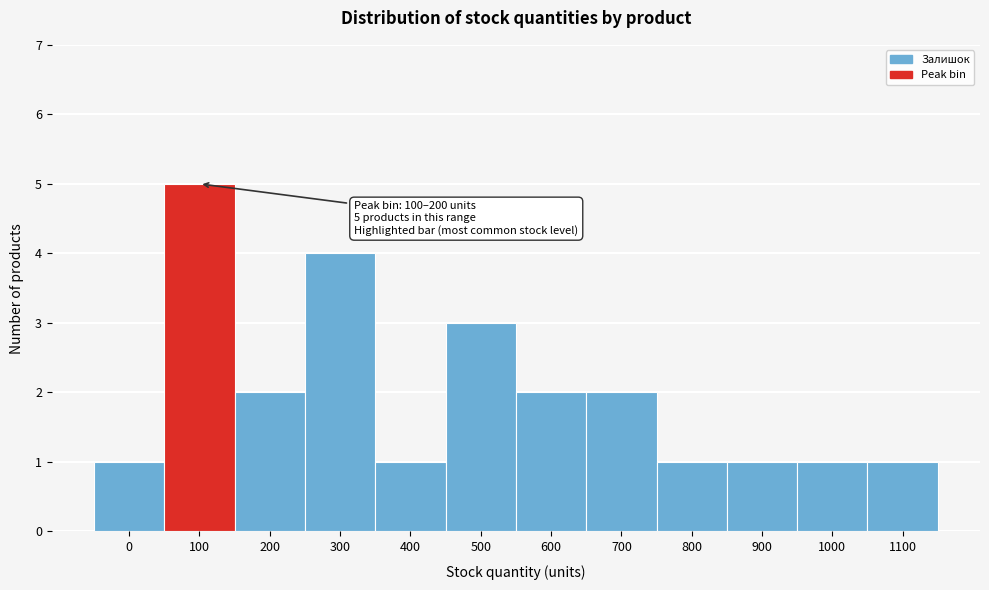

Reading left to right, extract all data points from this chart.

0=1	100=5	200=2	300=4	400=1	500=3	600=2	700=2	800=1	900=1	1000=1	1100=1